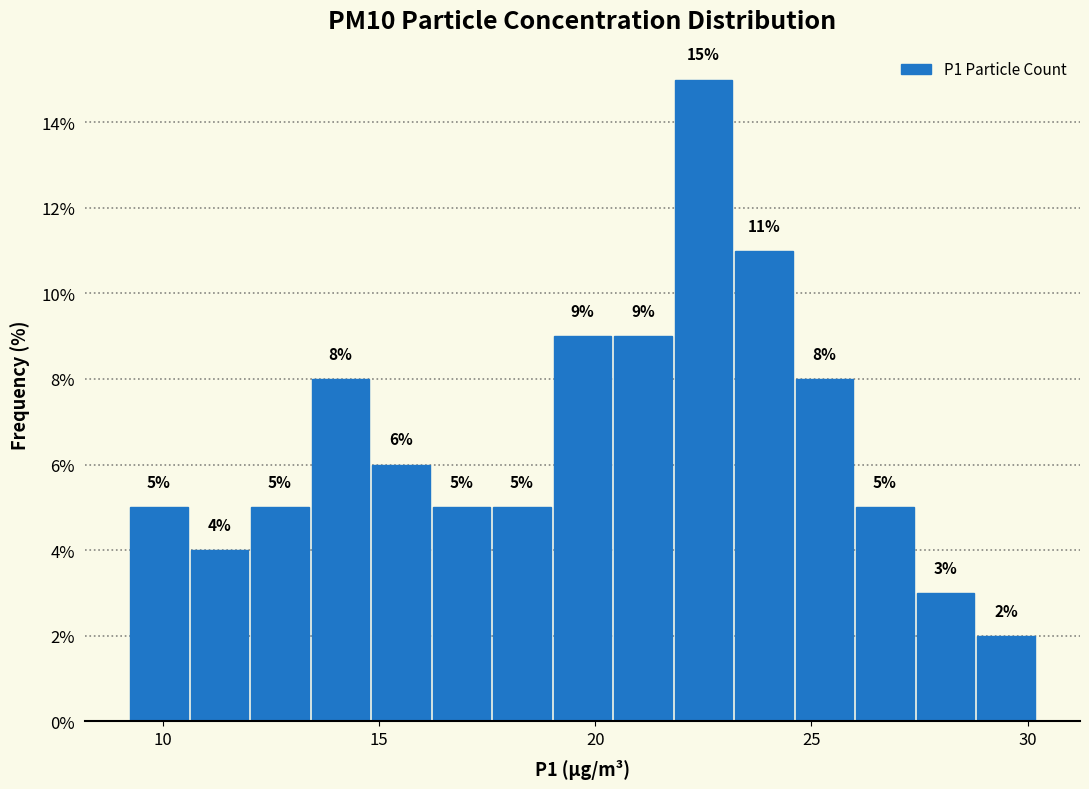

Read against the x-axis, roughly where is the centre of the tallest bar?

22.5